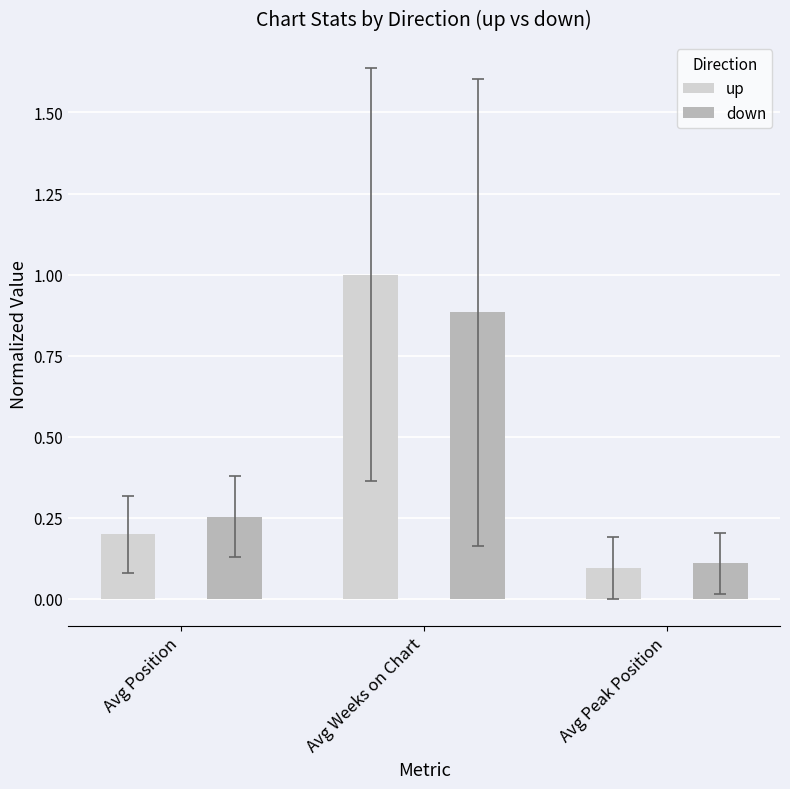

What is the average value of the up series?

0.4